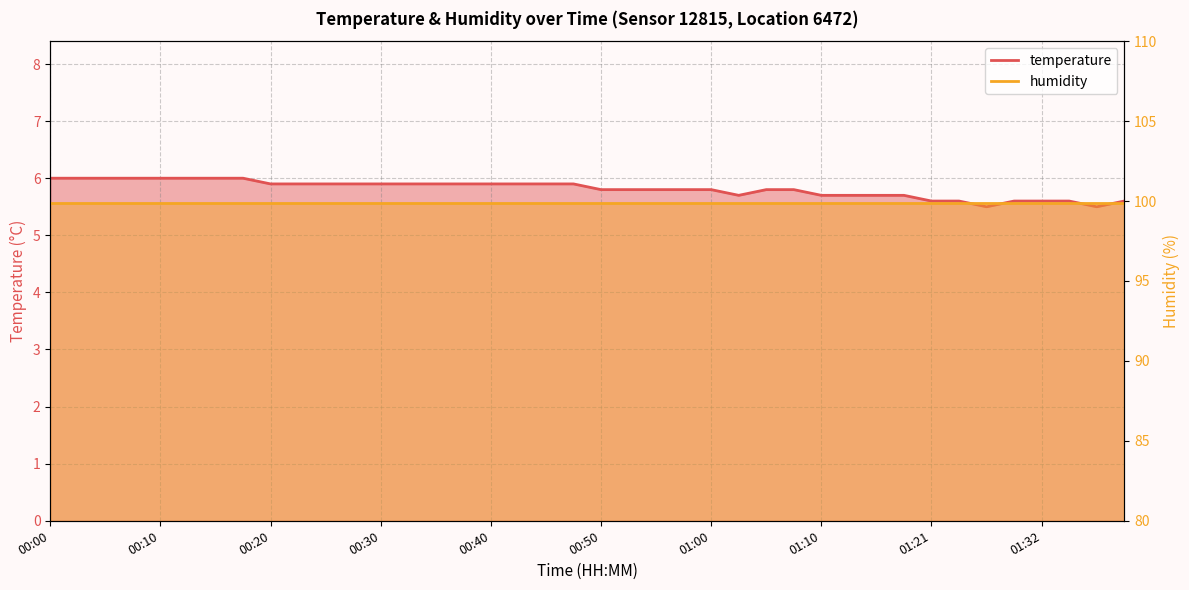

Reading left to right, transcribe all the data shown in this chart.

00:00=6.0	00:03=6.0	00:05=6.0	00:08=6.0	00:10=6.0	00:12=6.0	00:15=6.0	00:17=6.0	00:20=5.9	00:22=5.9	00:25=5.9	00:27=5.9	00:30=5.9	00:32=5.9	00:35=5.9	00:37=5.9	00:40=5.9	00:42=5.9	00:45=5.9	00:47=5.9	00:50=5.8	00:53=5.8	00:55=5.8	00:58=5.8	01:00=5.8	01:03=5.7	01:05=5.8	01:08=5.8	01:10=5.7	01:13=5.7	01:15=5.7	01:18=5.7	01:21=5.6	01:23=5.6	01:26=5.5	01:29=5.6	01:32=5.6	01:34=5.6	01:37=5.5	01:39=5.6